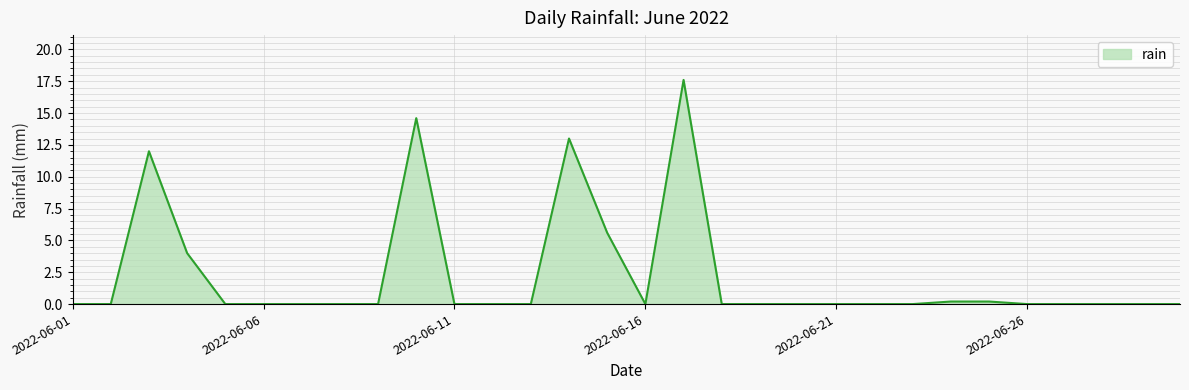

What is the difference between the maximum and minimum values?

17.6